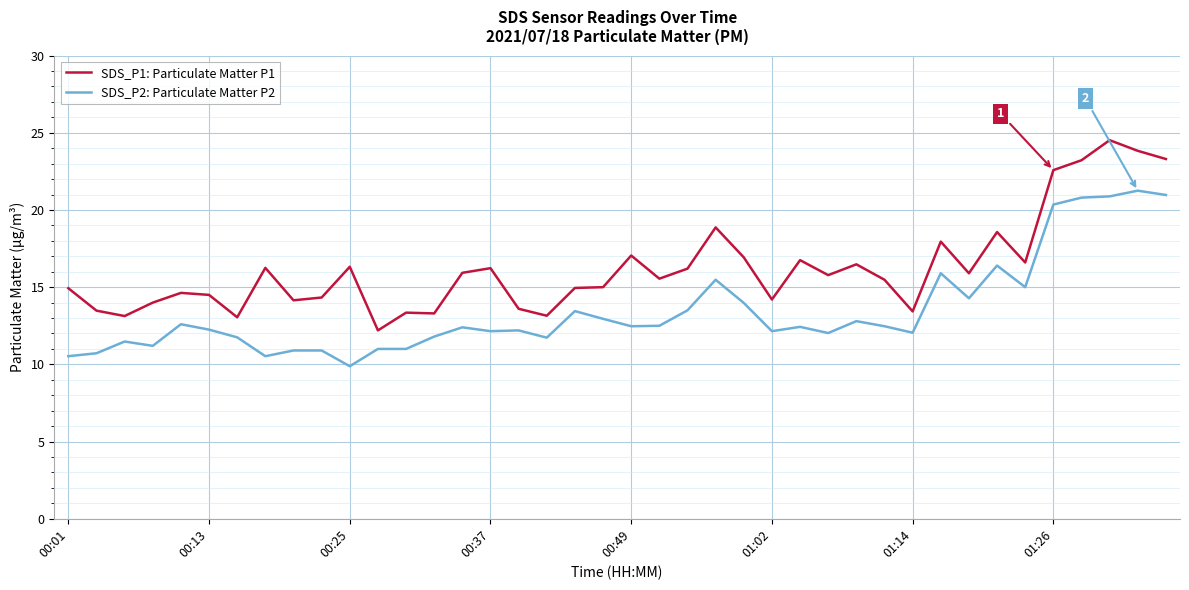

List the series in order of their overall mean, lowest first.

SDS_P2: Particulate Matter P2, SDS_P1: Particulate Matter P1